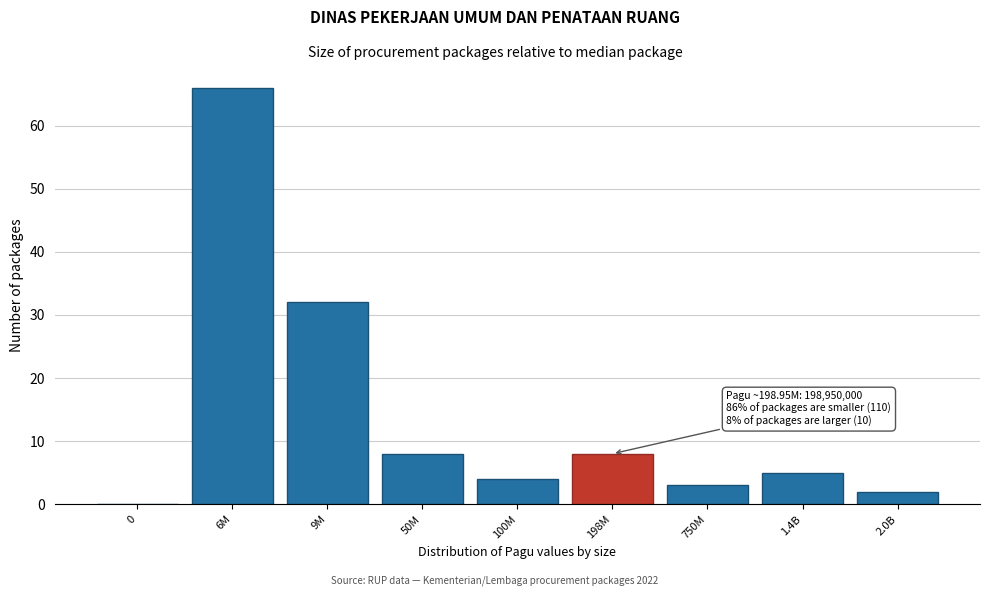

Reading left to right, extract all data points from this chart.

0=0	6M=66	9M=32	50M=8	100M=4	198M=8	750M=3	1.4B=5	2.0B=2